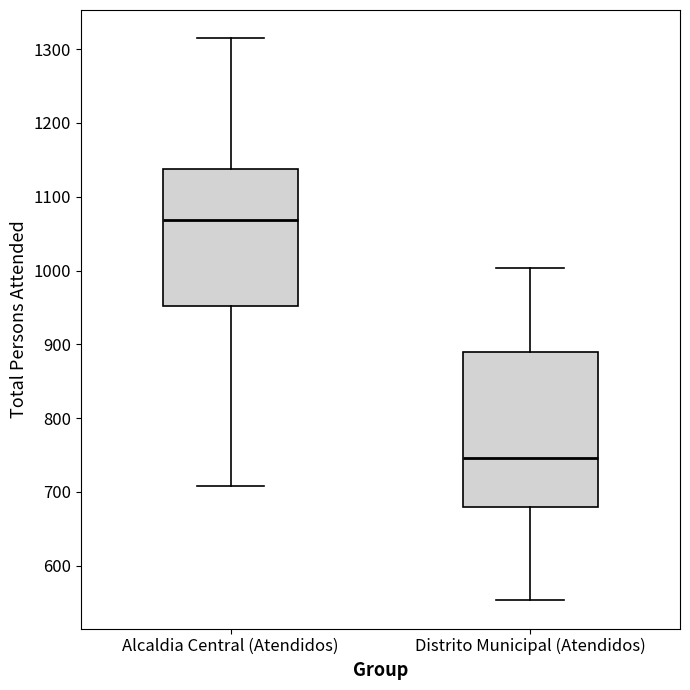

Reading left to right, transcribe this box plot: for each box, give where its median line is, the range the box spans, and where its two whiskers end, as read against the y-axis. The values are not printed on the chart, so give them approximately, as read against the axis.

Alcaldia Central (Atendidos): median 1070, box 950 to 1140, whiskers 710 to 1320
Distrito Municipal (Atendidos): median 750, box 680 to 890, whiskers 550 to 1000